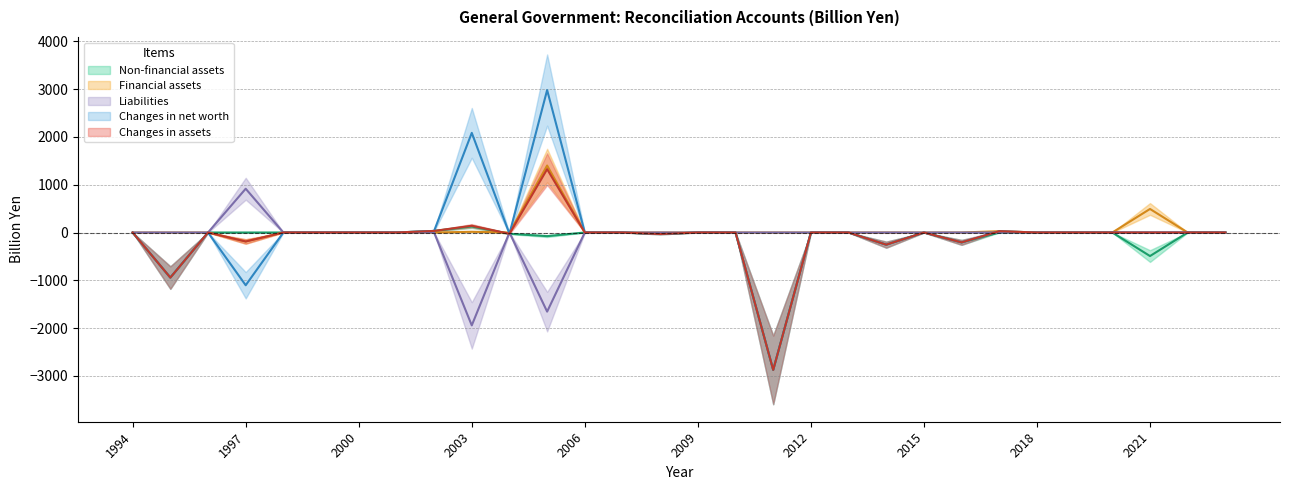

At which label does Financial assets first exceed 0?

2003